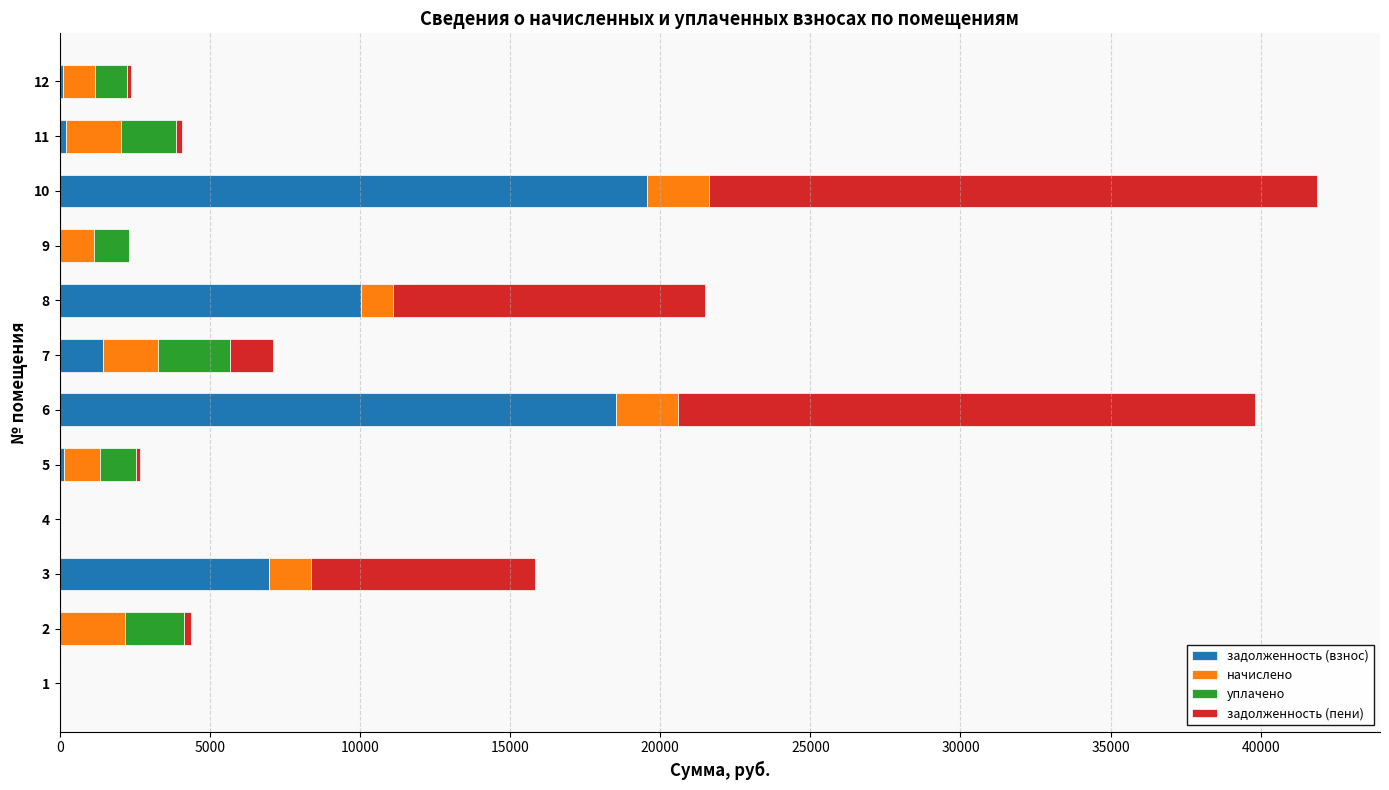

How many data points in задолженность (взнос) are above 204?

6